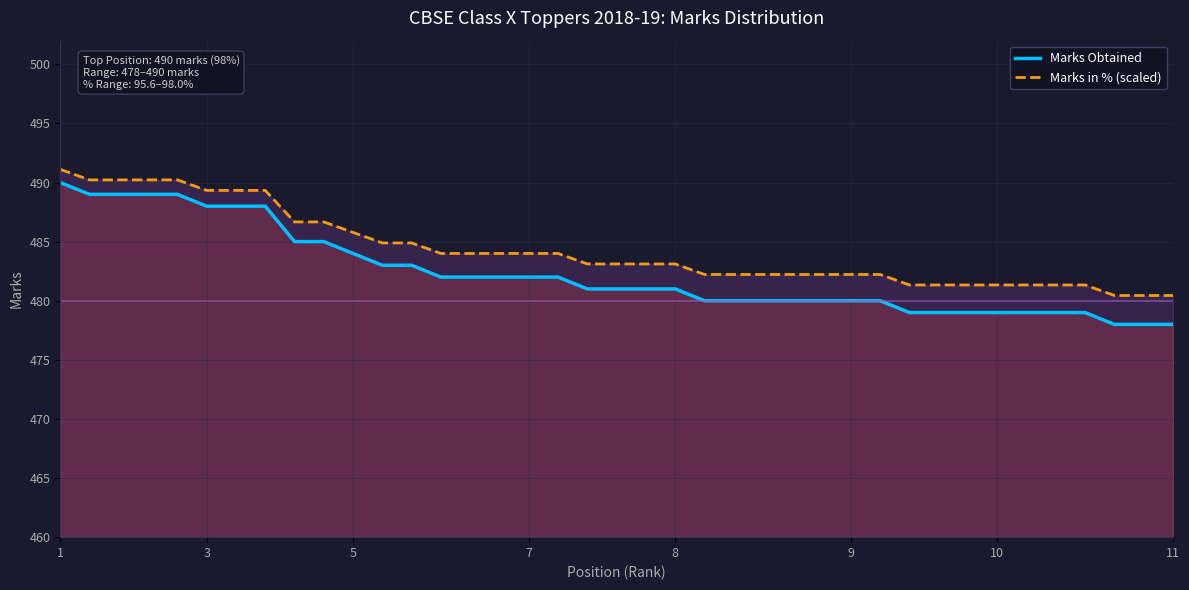

Which series changed the most between 19 and 20?

Marks Obtained